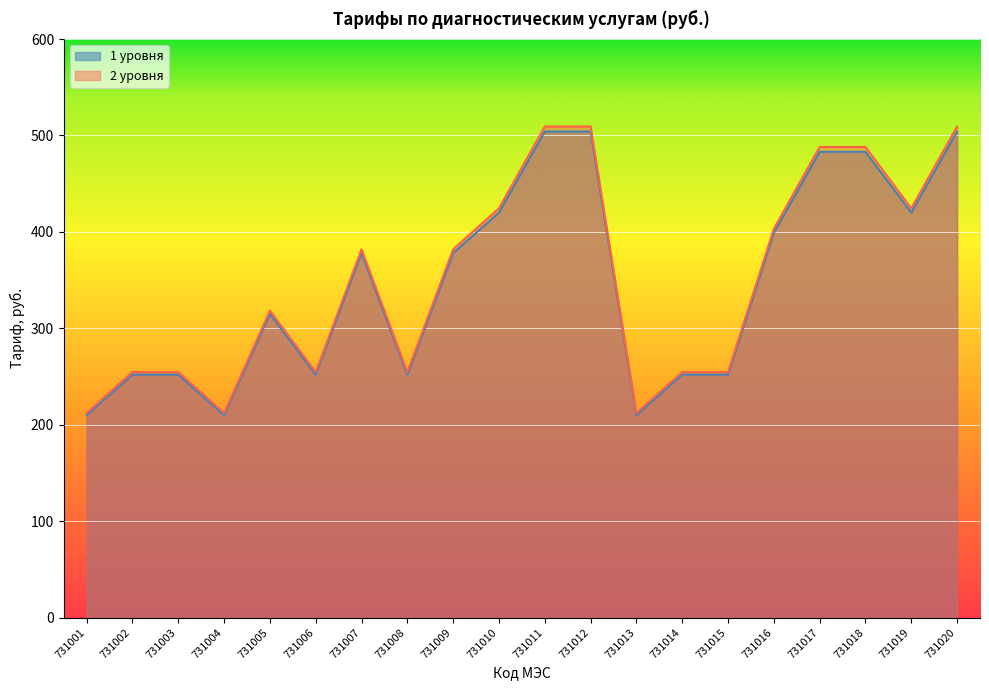

Which series has the widest spread of values?

2 уровня